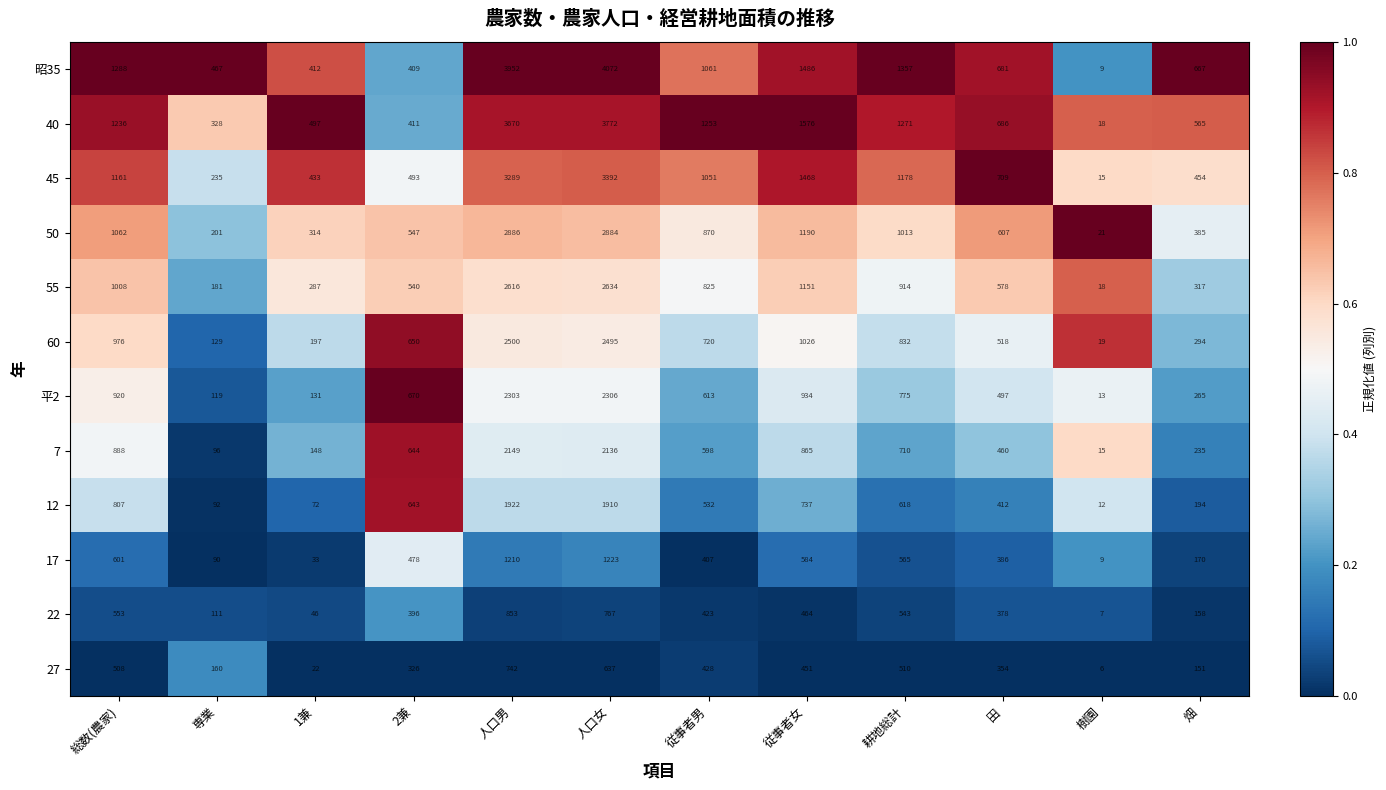

At which label is 平2 closest to 1159?

従事者女